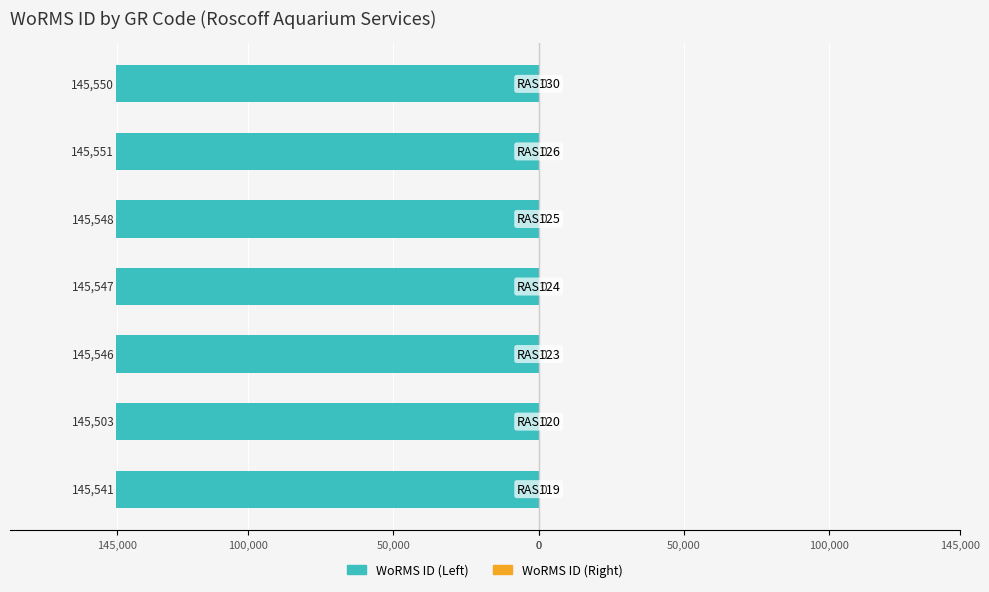

Does the chart contain any negative values?

Yes